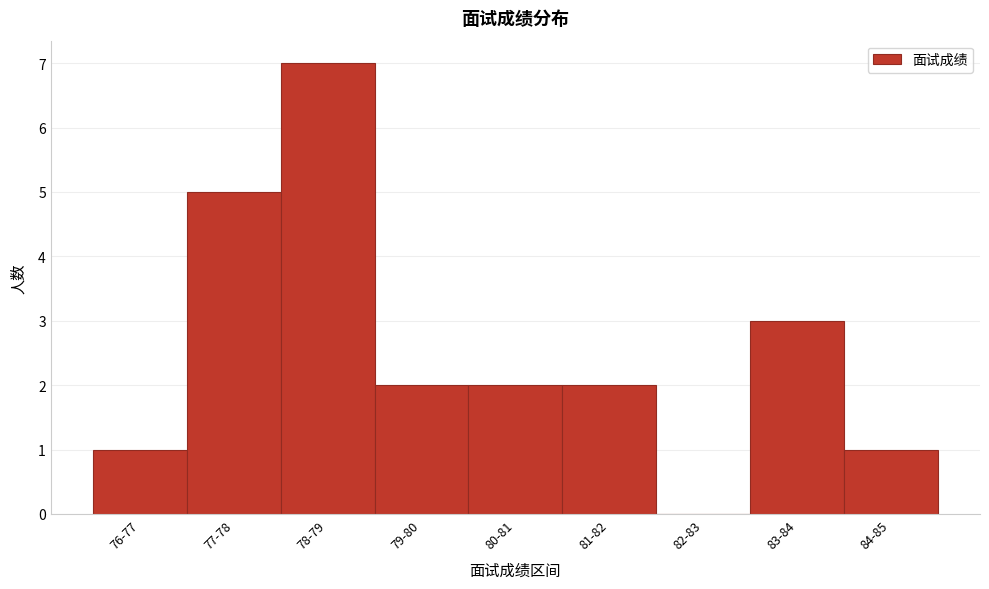

Reading left to right, what are all the values shown in this chart?

76-77=1	77-78=5	78-79=7	79-80=2	80-81=2	81-82=2	82-83=0	83-84=3	84-85=1